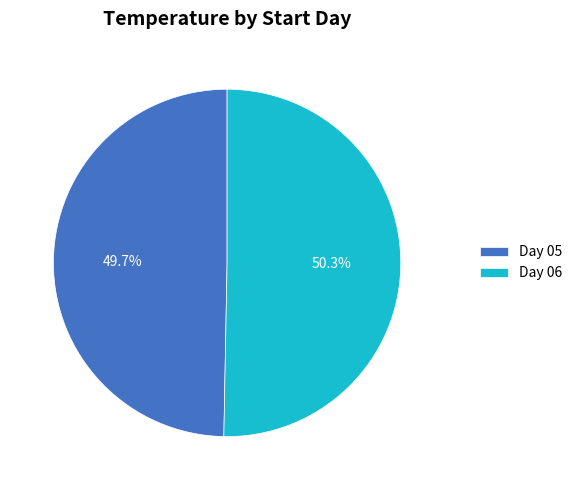

Rank the categories by value from lowest to highest.

Day 05, Day 06